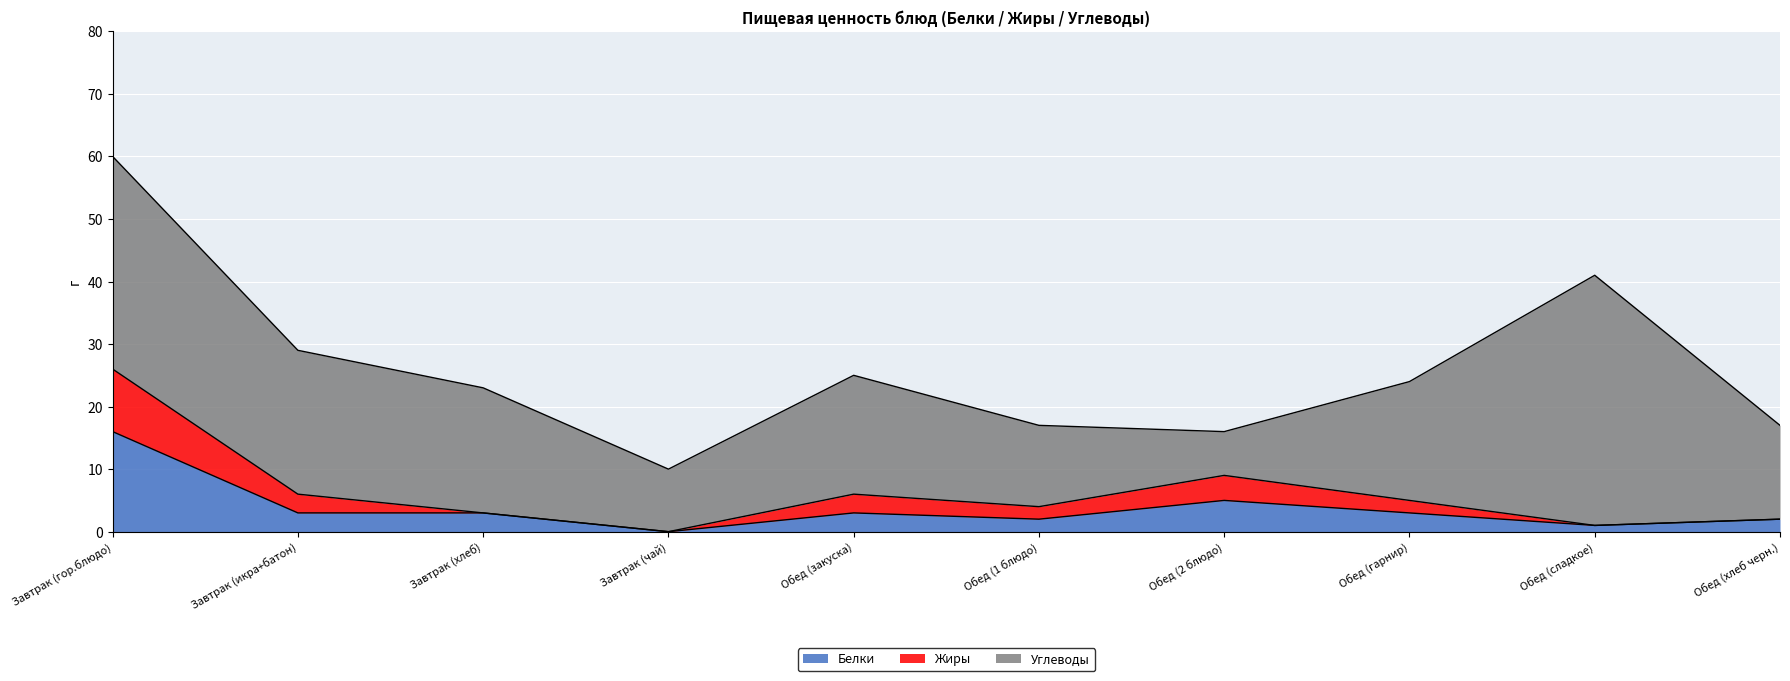

Reading left to right, list all the values displayed in this chart.

Белки: Завтрак (гор.блюдо)=16	Завтрак (икра+батон)=3	Завтрак (хлеб)=3	Завтрак (чай)=0	Обед (закуска)=3	Обед (1 блюдо)=2	Обед (2 блюдо)=5	Обед (гарнир)=3	Обед (сладкое)=1	Обед (хлеб черн.)=2
Жиры: Завтрак (гор.блюдо)=10	Завтрак (икра+батон)=3	Завтрак (хлеб)=0	Завтрак (чай)=0	Обед (закуска)=3	Обед (1 блюдо)=2	Обед (2 блюдо)=4	Обед (гарнир)=2	Обед (сладкое)=0	Обед (хлеб черн.)=0
Углеводы: Завтрак (гор.блюдо)=34	Завтрак (икра+батон)=23	Завтрак (хлеб)=20	Завтрак (чай)=10	Обед (закуска)=19	Обед (1 блюдо)=13	Обед (2 блюдо)=7	Обед (гарнир)=19	Обед (сладкое)=40	Обед (хлеб черн.)=15